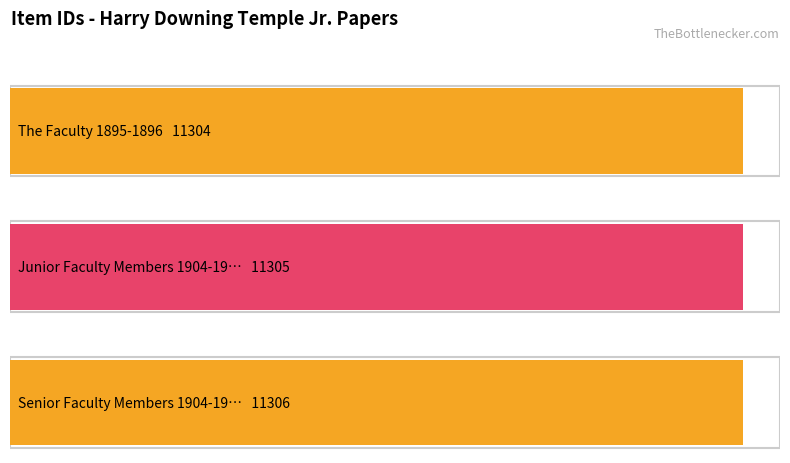

The value at Senior Faculty Members 1904-1905 is 4085. True or false?

False